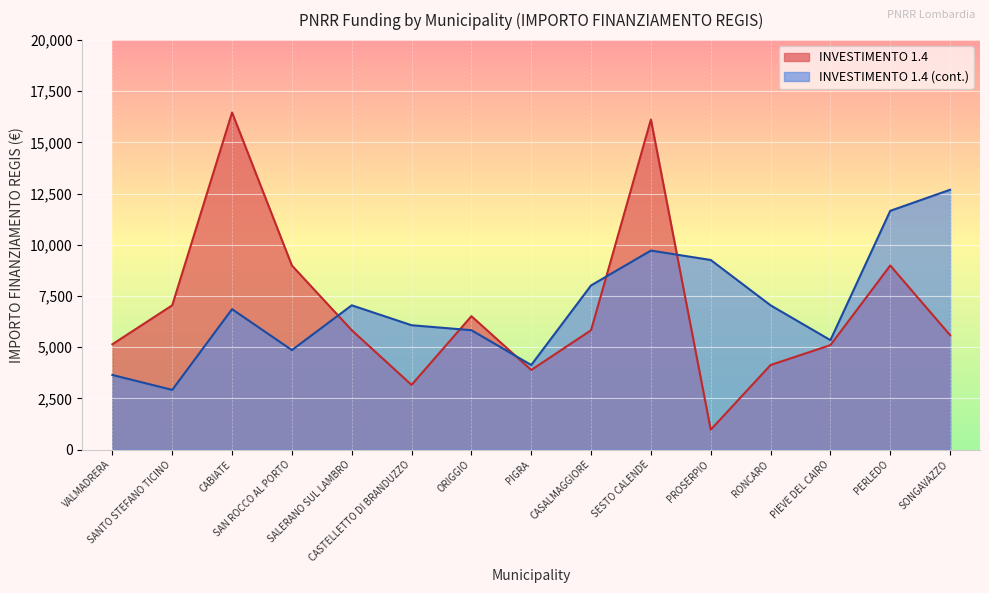

How many values in the INVESTIMENTO 1.4 (cont.) series are below 6860?

7